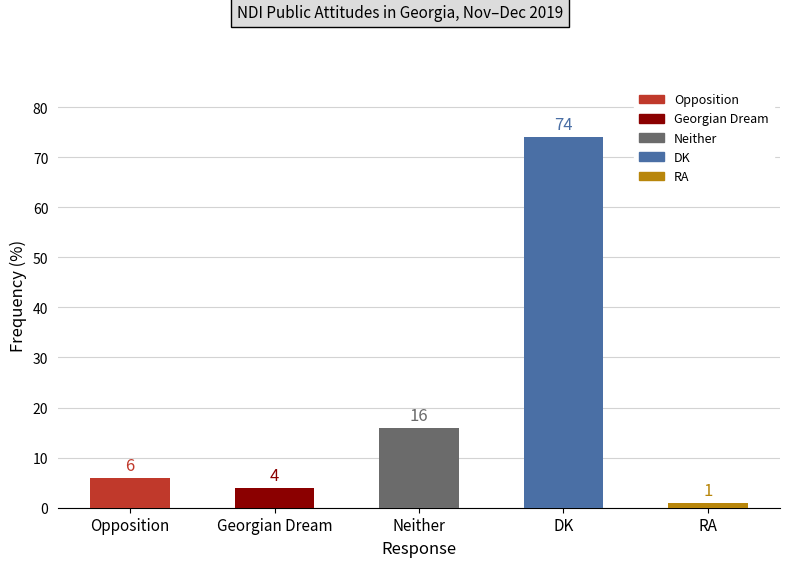

What is the sum of all values?

101